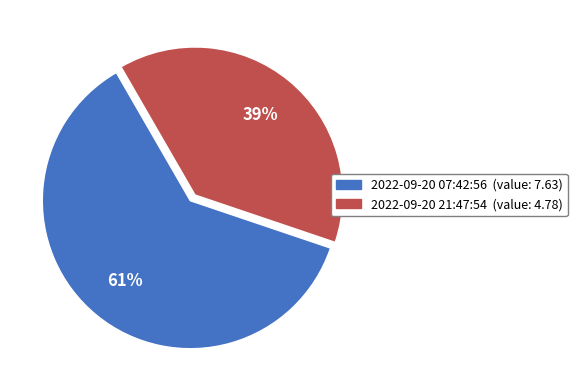

How many segments does this pie chart have?

2